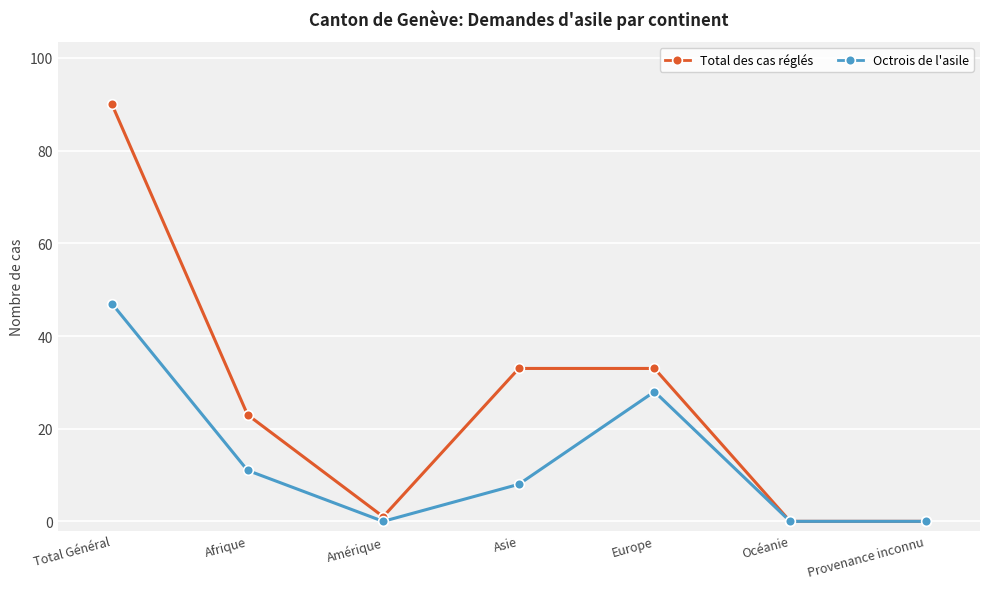

What is the sum of all Total des cas réglés values?

180